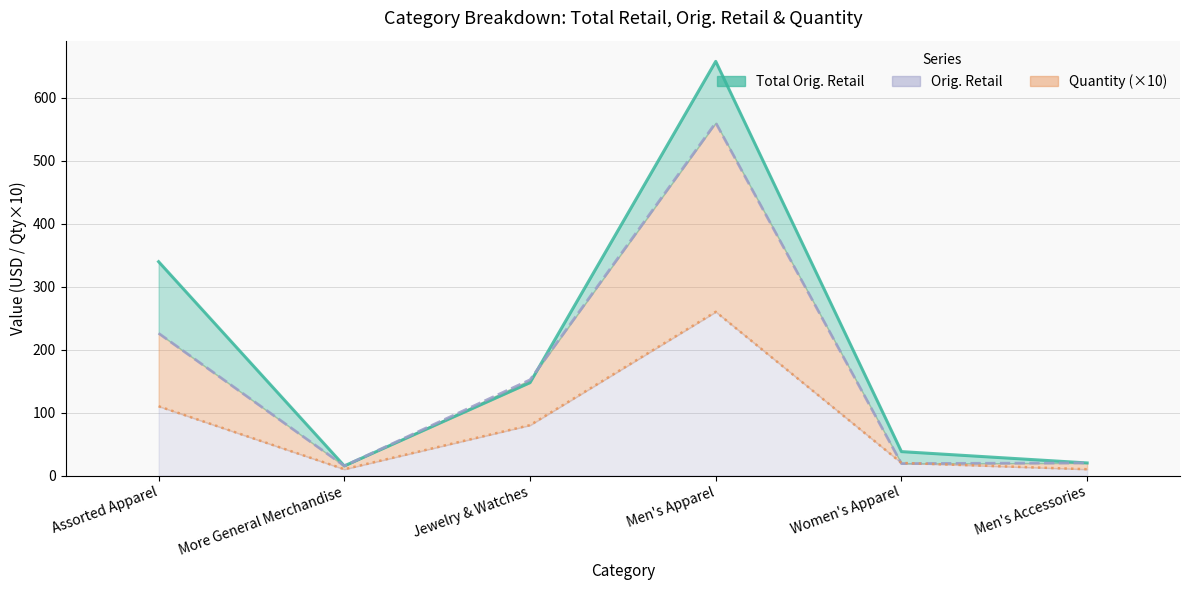

Where do Total Orig. Retail and Orig. Retail (line) first cross each other?

Jewelry & Watches and Men's Apparel